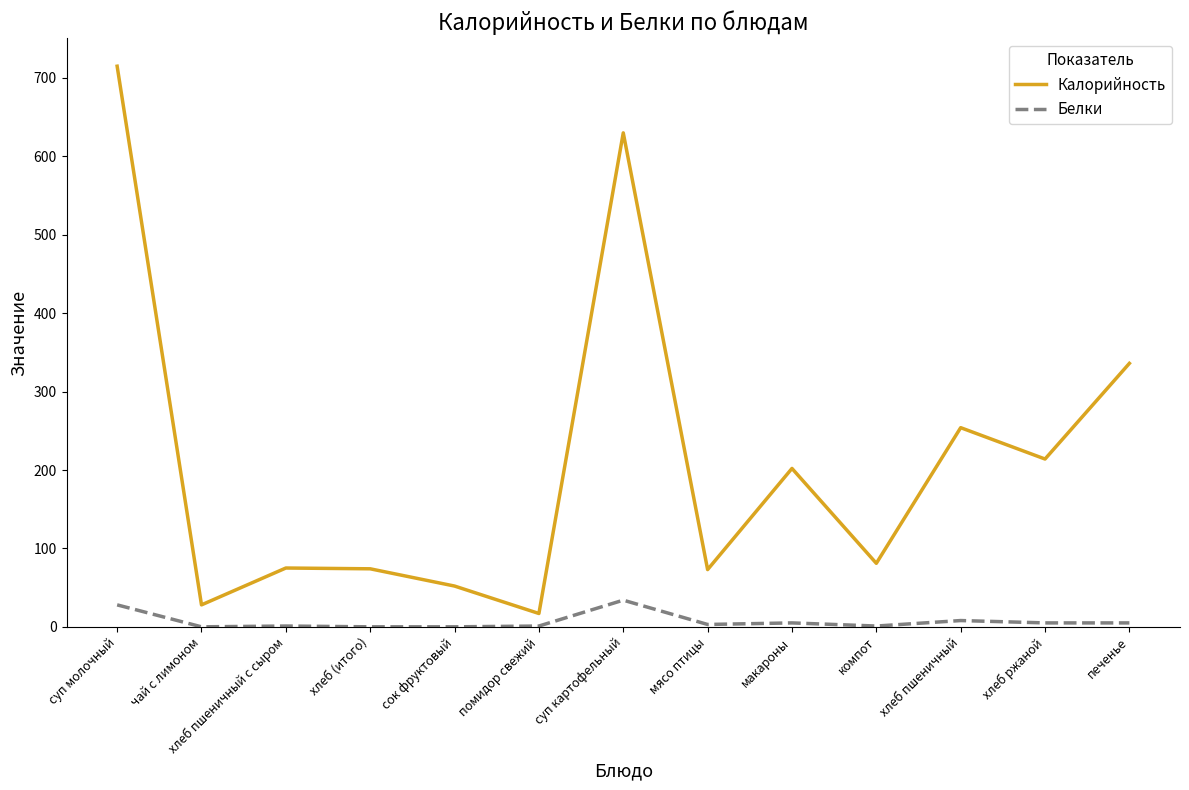

Is it true that Калорийность equals 207 at печенье?

False